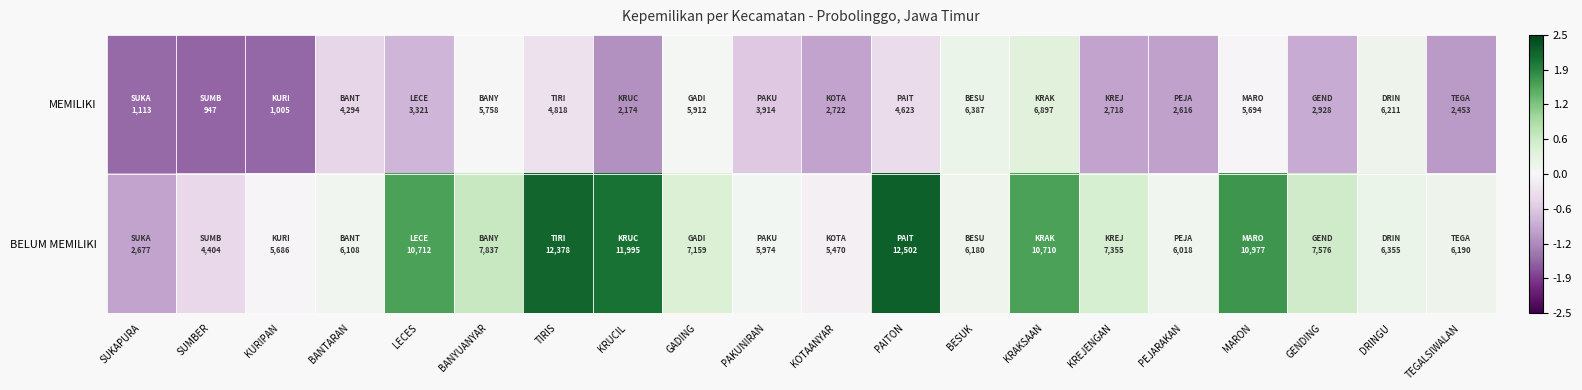

How many data points does each series have?

20